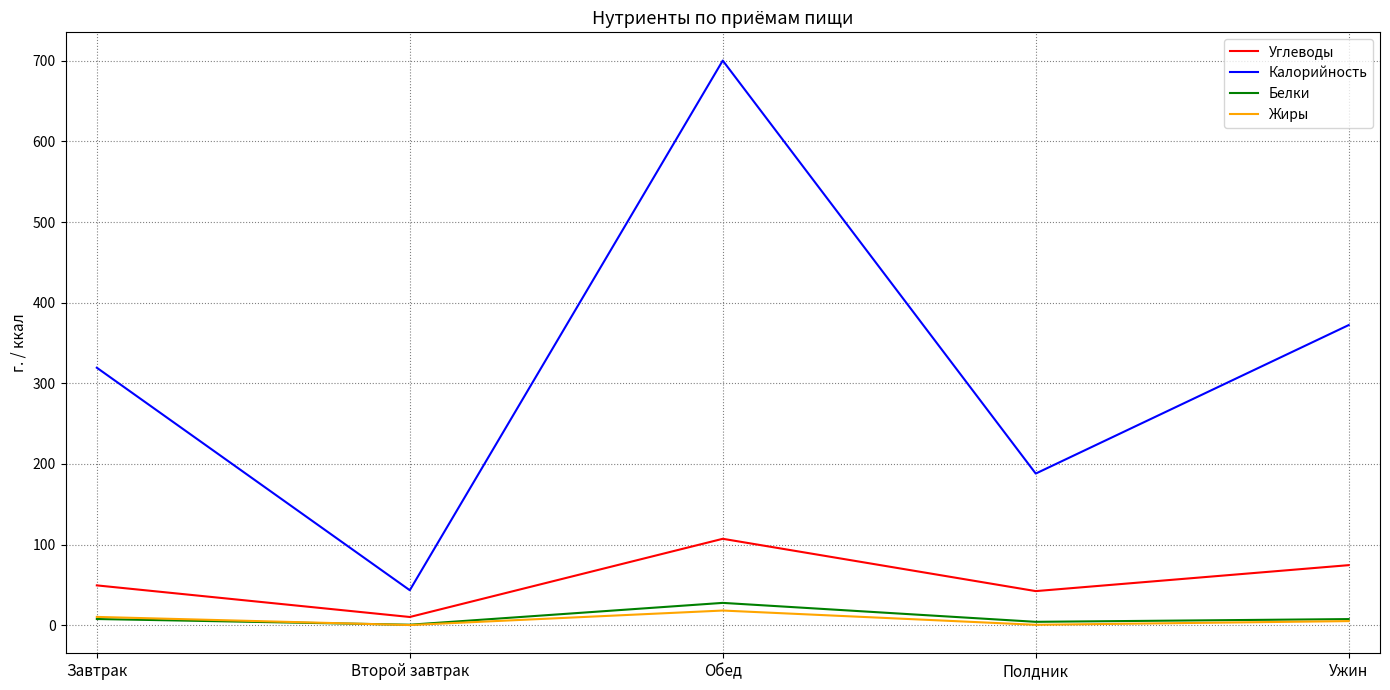

What is the maximum value for Жиры?

18.1